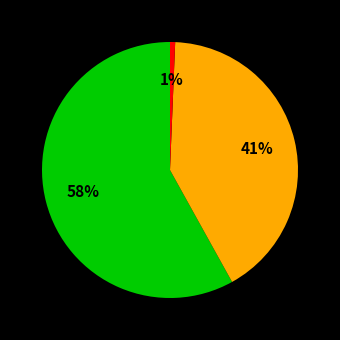

To the nearest percent, what is the difference between the largest and smallest slice percentages?

57%